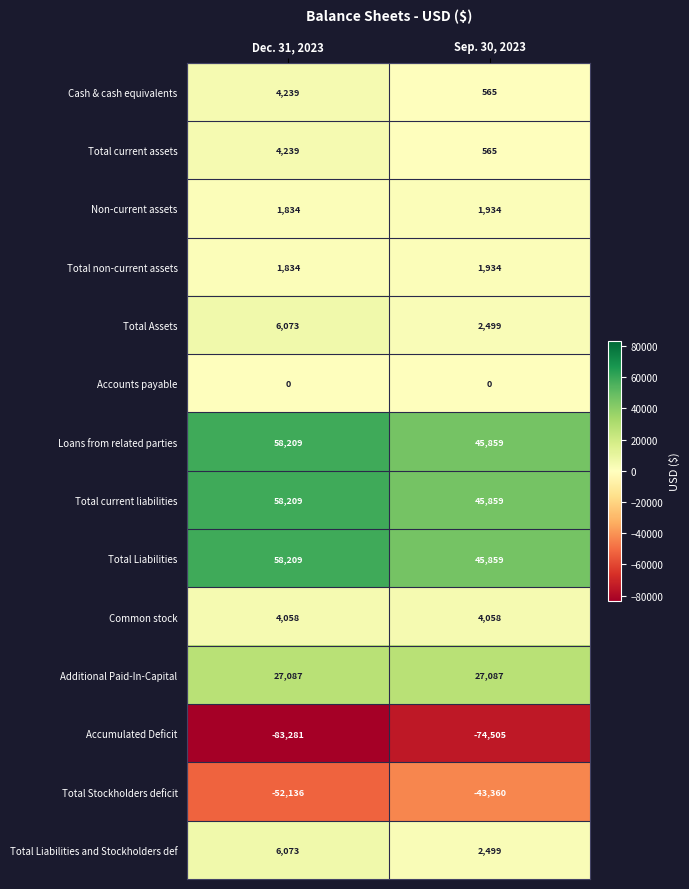

At which category is the sum across all series the highest?

Dec. 31, 2023